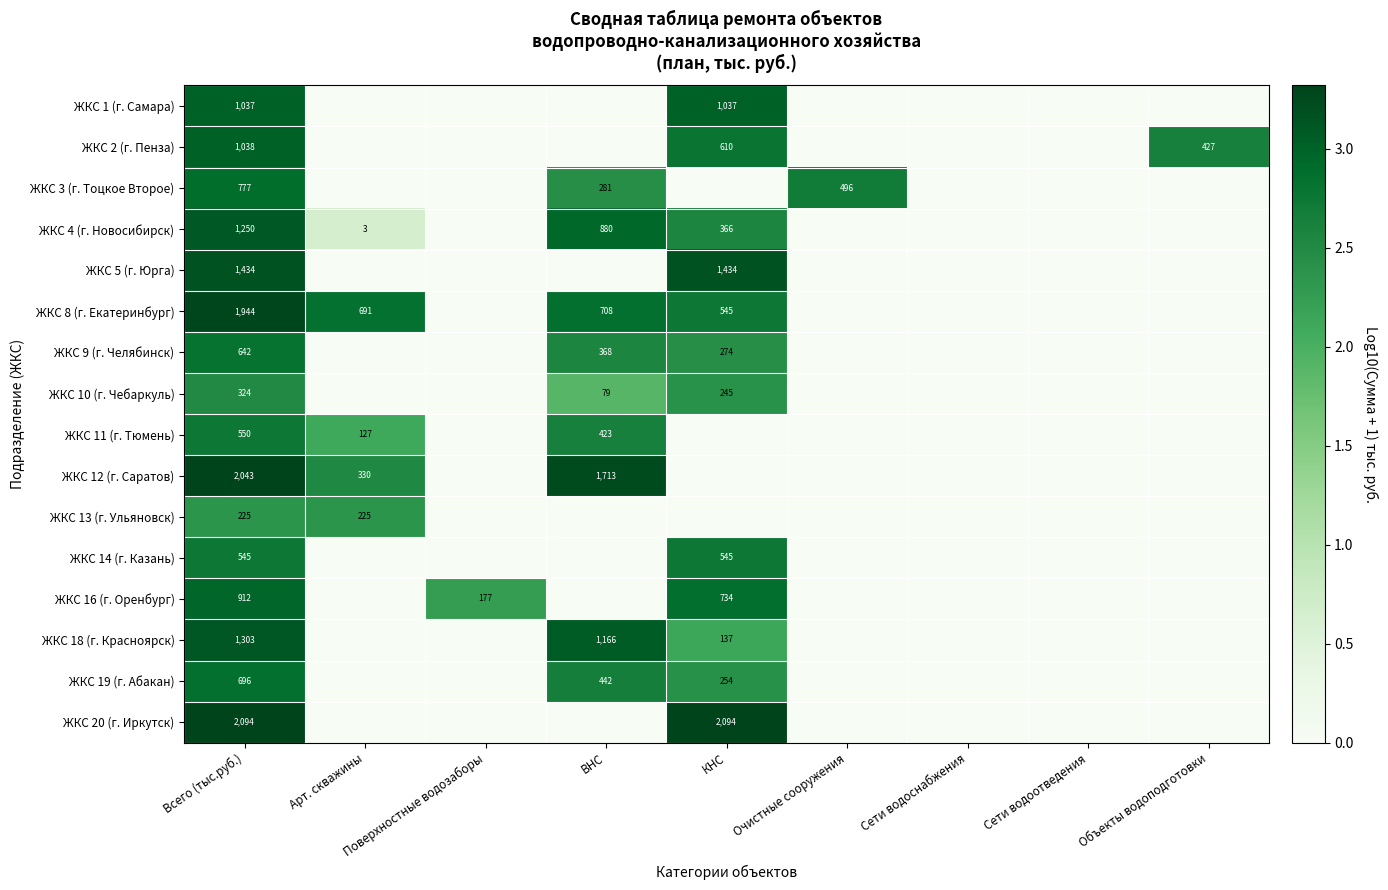

What is the greatest value displayed?

3.3